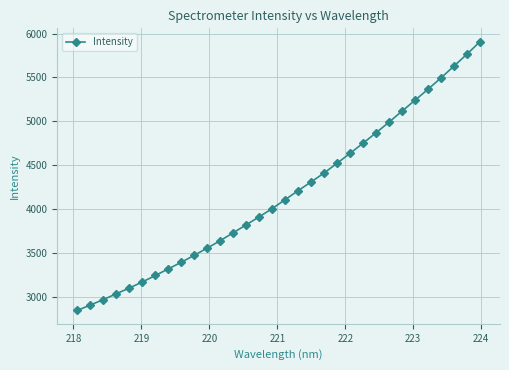

Does the chart display data point markers on the line(s)?

Yes